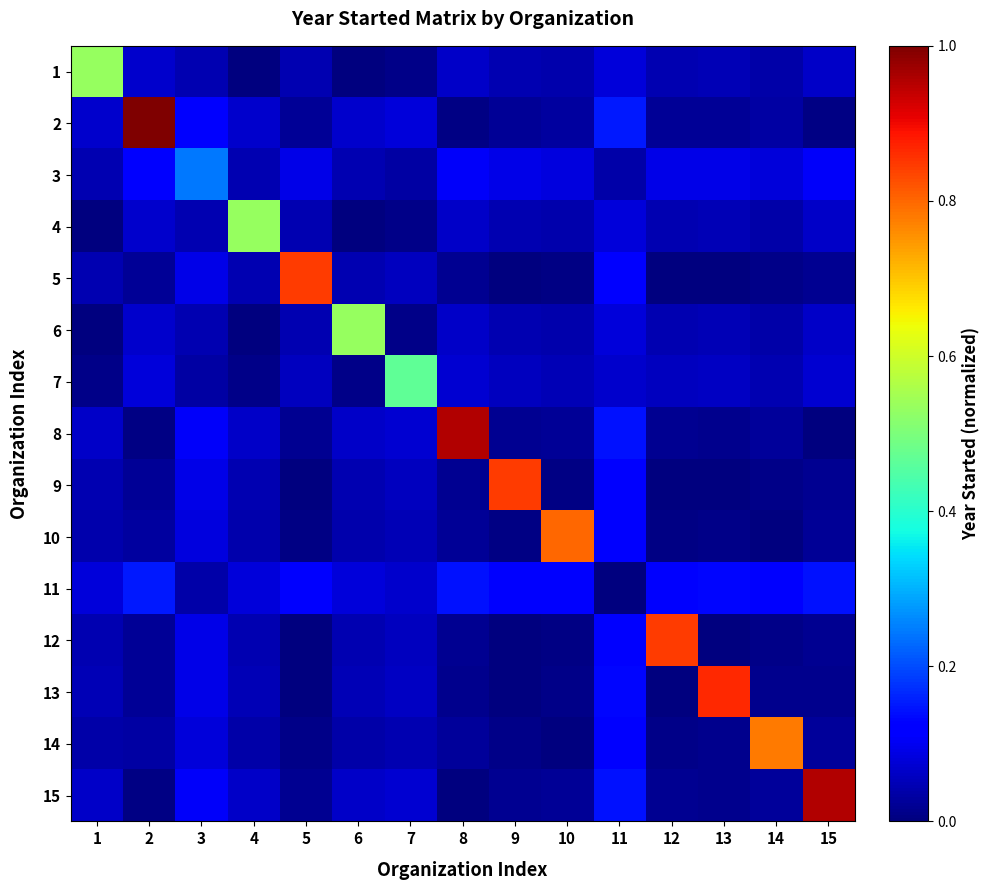

List the series in order of their peak value, lowest first.

11, 3, 7, 1, 4, 6, 14, 10, 5, 9, 12, 13, 8, 15, 2